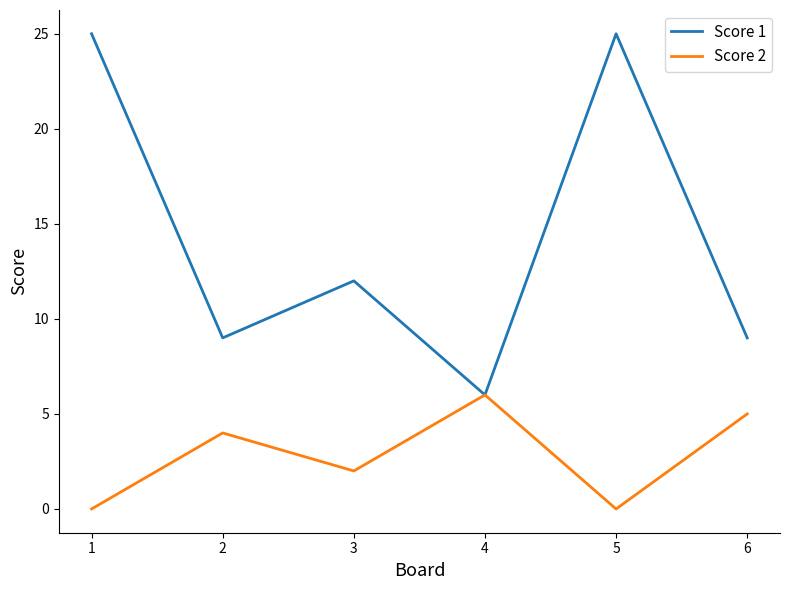

Rank the series by their average value, from lowest to highest.

Score 2, Score 1